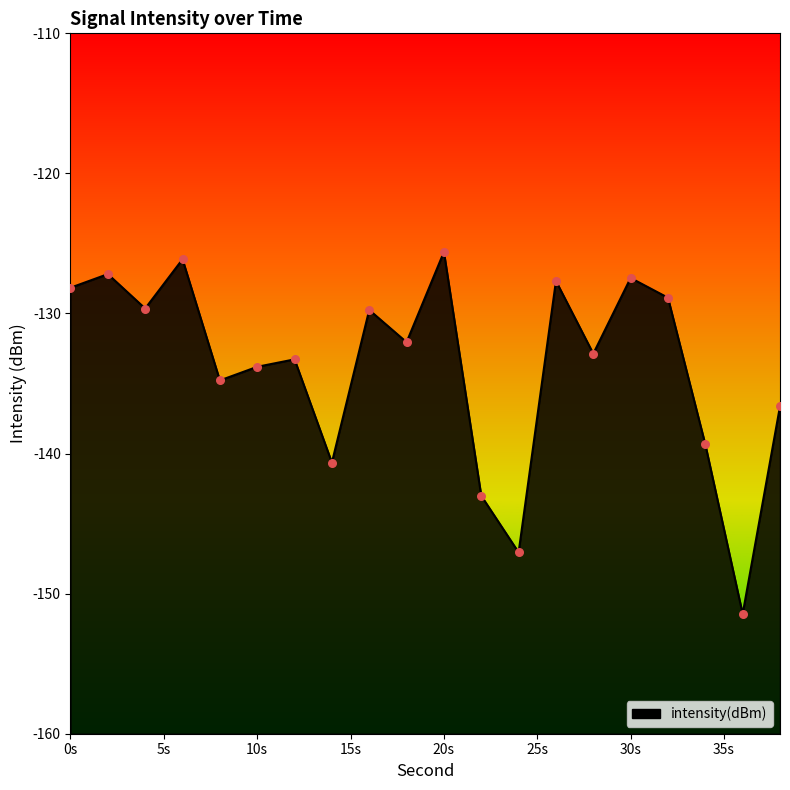

Which has a higher value, 26 or 8?

26